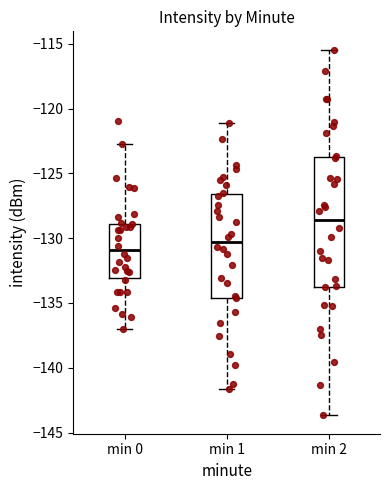

Reading left to right, read every box against the y-axis: the position of its median line, the range the box covers, and the ends of its whiskers. The values are not printed on the chart, so give them approximately, as read against the axis.

min 0: median -131.0, box -133.0 to -129.0, whiskers -137.0 to -122.5
min 1: median -130.5, box -134.5 to -126.5, whiskers -141.5 to -121.0
min 2: median -128.5, box -134.0 to -123.5, whiskers -143.5 to -115.5